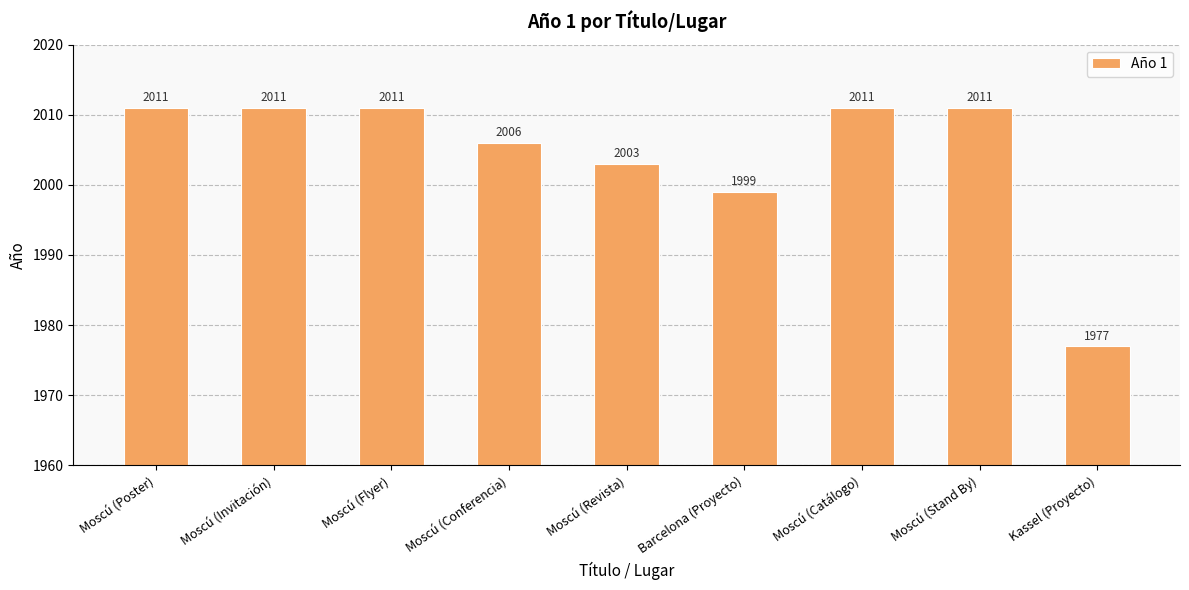

The value at Moscú (Revista) is 481. True or false?

False